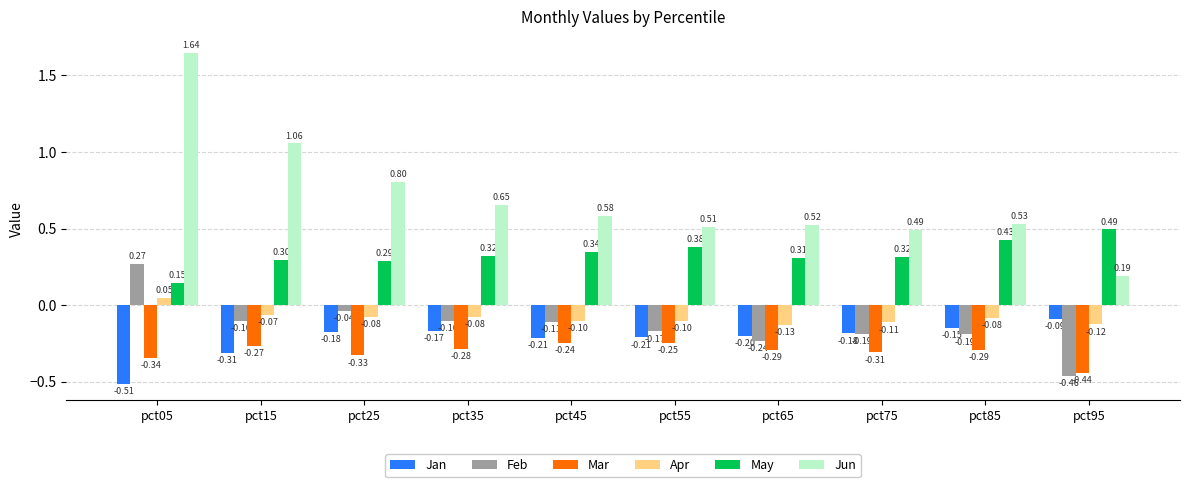

Which series changed the most between pct25 and pct45?

Jun